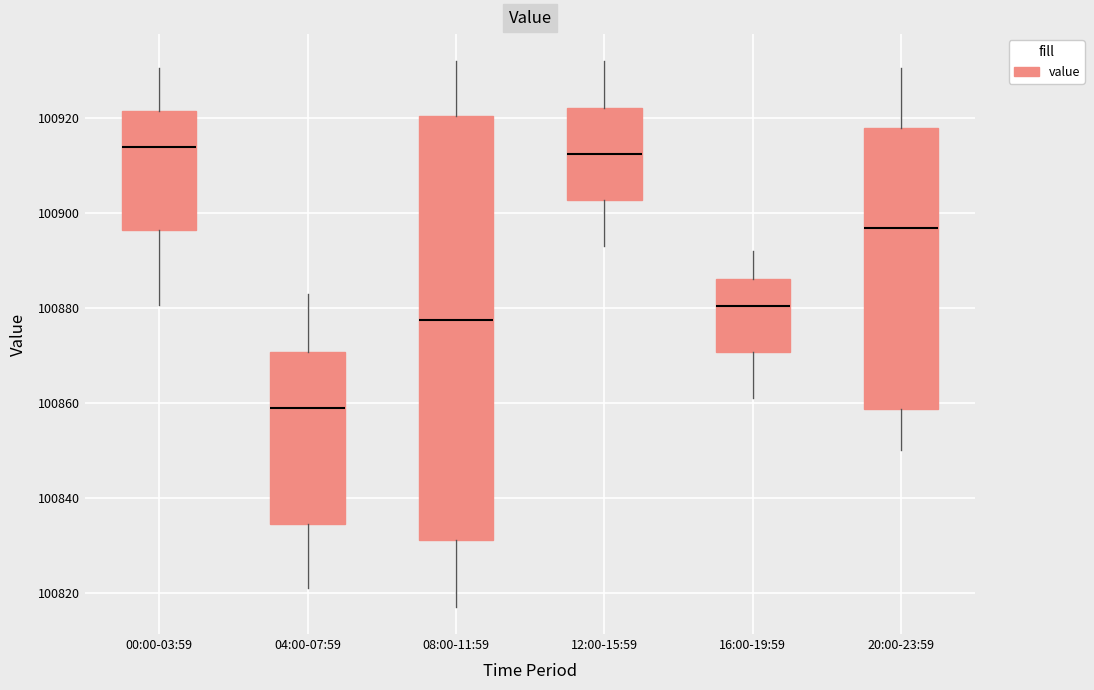

Reading left to right, read every box against the y-axis: the position of its median line, the range the box covers, and the ends of its whiskers. The values are not printed on the chart, so give them approximately, as read against the axis.

00:00-03:59: median 100914, box 100896 to 100922, whiskers 100880 to 100930
04:00-07:59: median 100860, box 100834 to 100870, whiskers 100822 to 100884
08:00-11:59: median 100878, box 100832 to 100920, whiskers 100818 to 100932
12:00-15:59: median 100912, box 100902 to 100922, whiskers 100894 to 100932
16:00-19:59: median 100880, box 100870 to 100886, whiskers 100862 to 100892
20:00-23:59: median 100896, box 100858 to 100918, whiskers 100850 to 100930